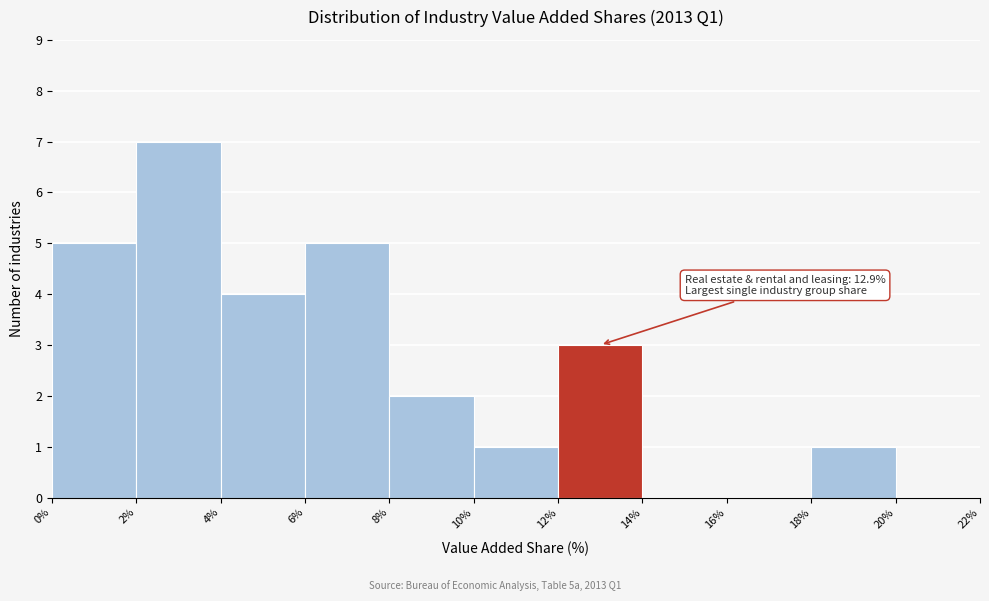

Over which range of the x-axis is the bar tallest?

2% to 4%